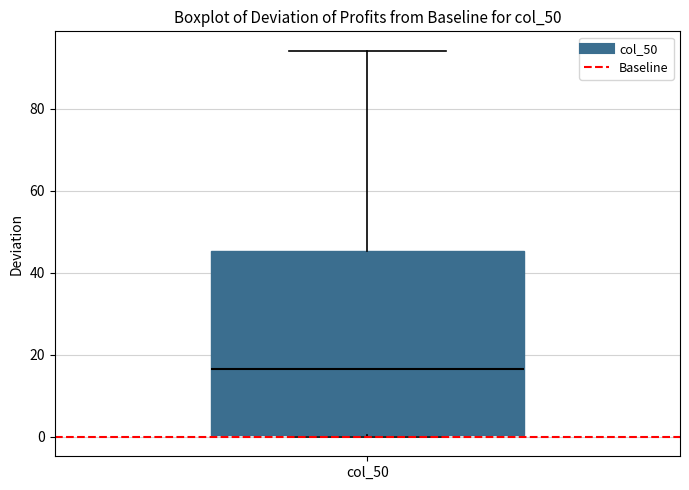

Where does the upper whisker of the box for col_50 end on the y-axis? The values are not printed on the chart, so give them approximately, as read against the axis.

94